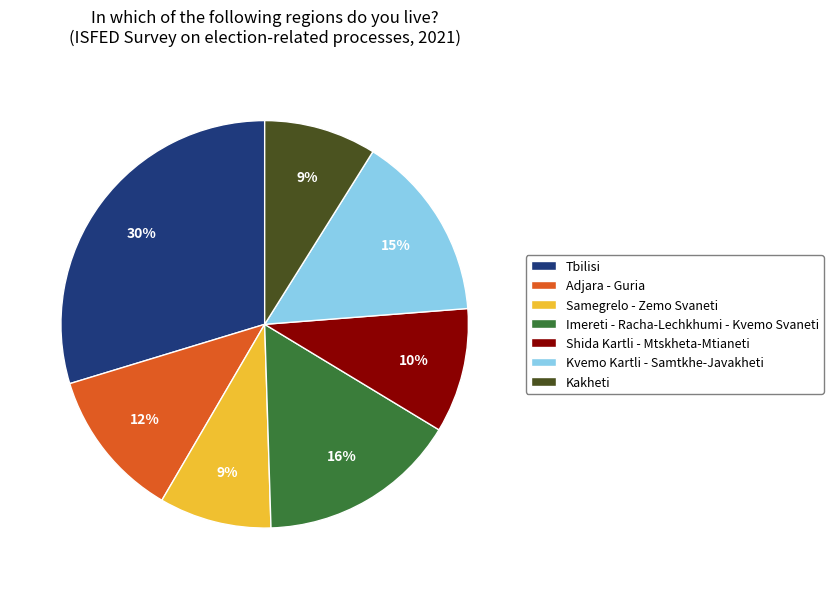

To the nearest percent, what is the combined percentage of Samegrelo - Zemo Svaneti and Tbilisi?

39%